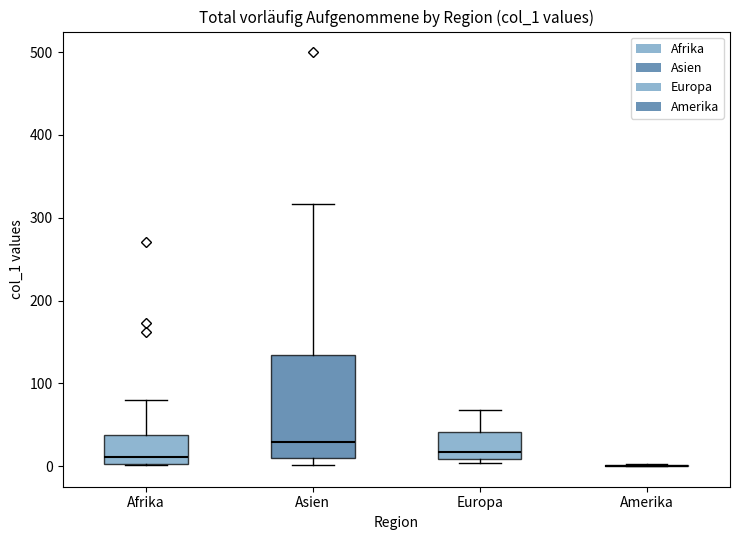

Where does the median line of the box for Asien sit on the y-axis? The values are not printed on the chart, so give them approximately, as read against the axis.

30